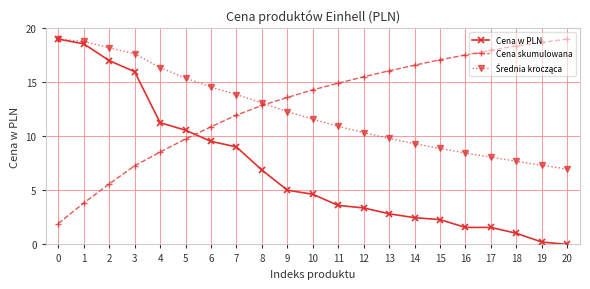

What is the difference between the highest and lowest values at 13?

13.2